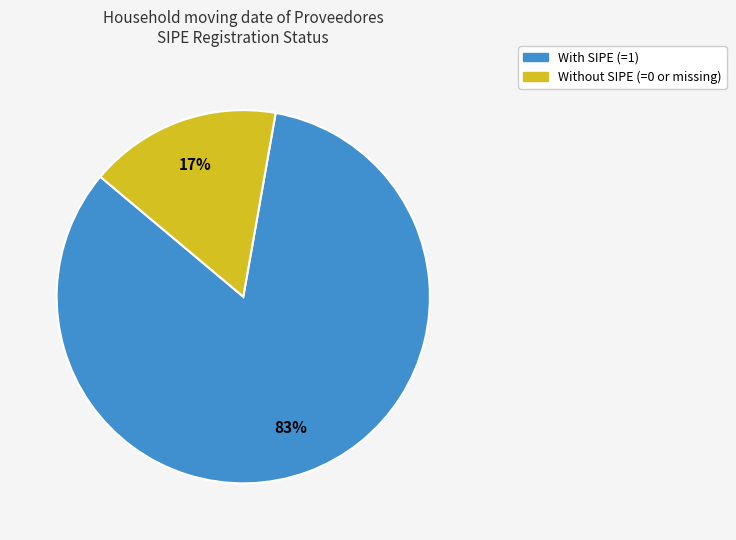

Rank the categories by value from lowest to highest.

Without SIPE (=0 or missing), With SIPE (=1)